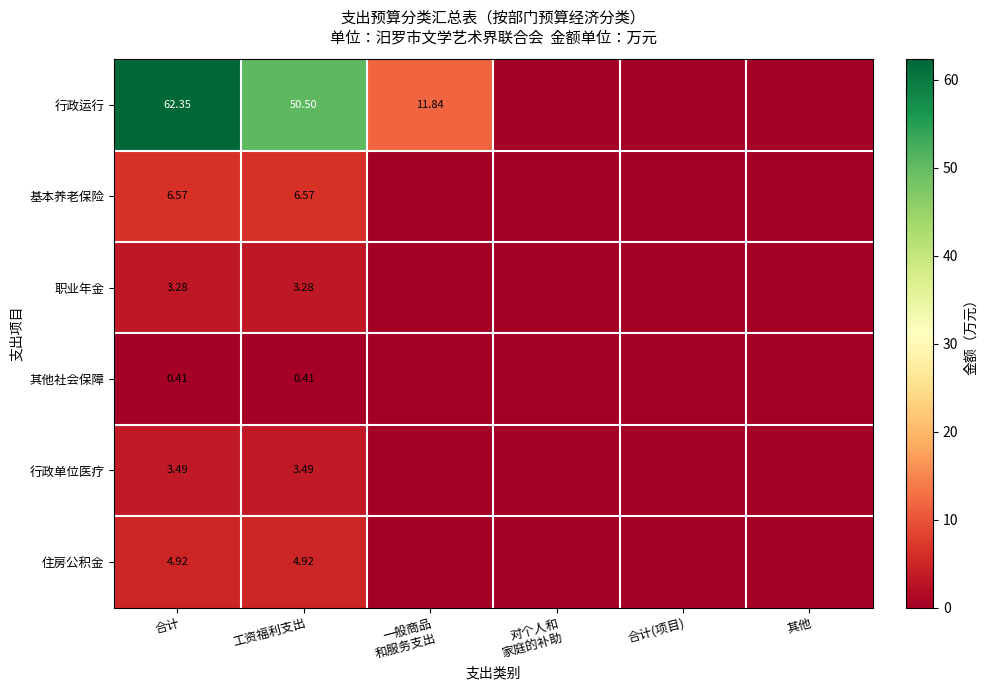

List the labels in order of 行政运行 value, smallest first.

对个人和 家庭的补助, 合计(项目), 其他, 一般商品 和服务支出, 工资福利支出, 合计